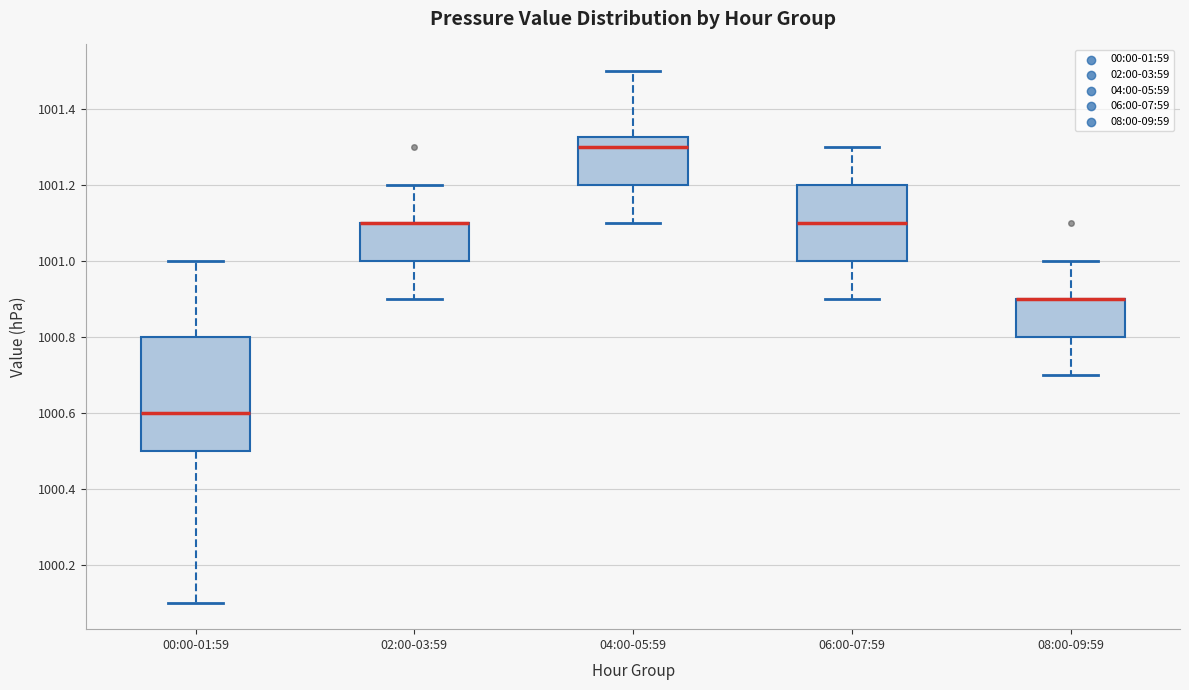

Where does the upper whisker of the box for 08:00-09:59 end on the y-axis? The values are not printed on the chart, so give them approximately, as read against the axis.

1001.00